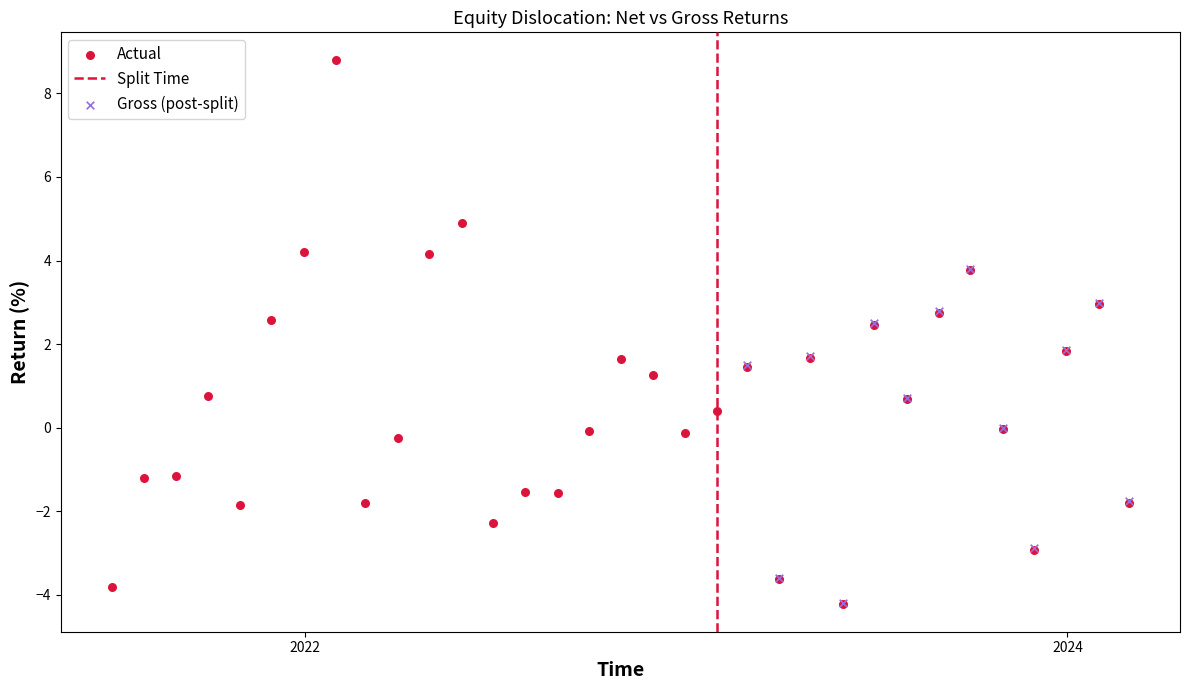

Which series contains the highest Y value?

Actual